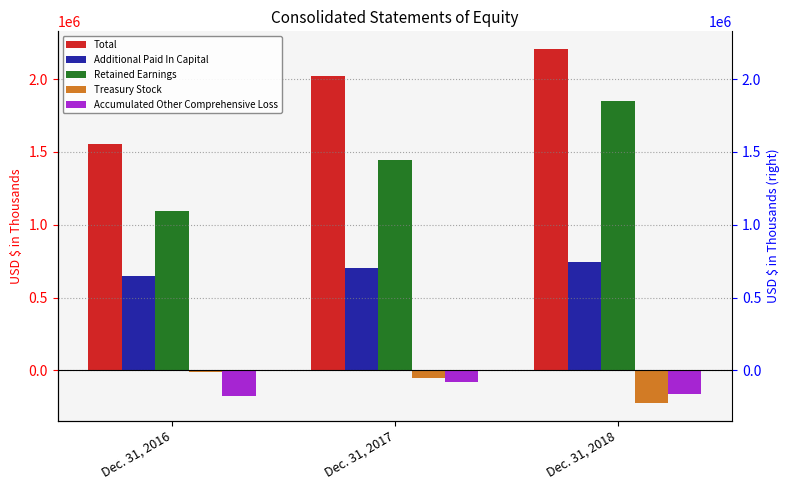

List the series in order of their peak value, highest first.

Total, Retained Earnings, Additional Paid In Capital, Treasury Stock, Accumulated Other Comprehensive Loss